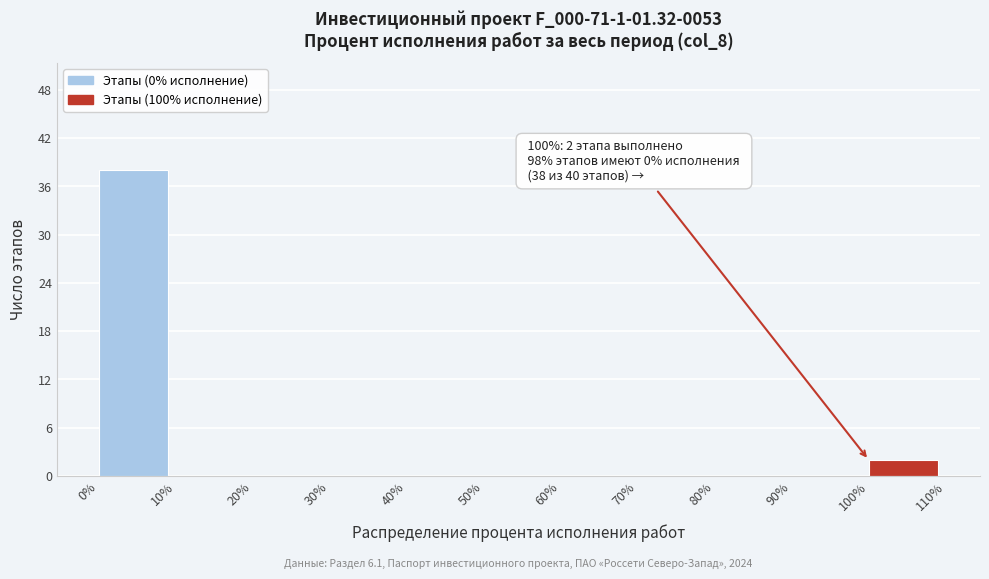

Over which range of the x-axis is the bar tallest?

0% to 10%